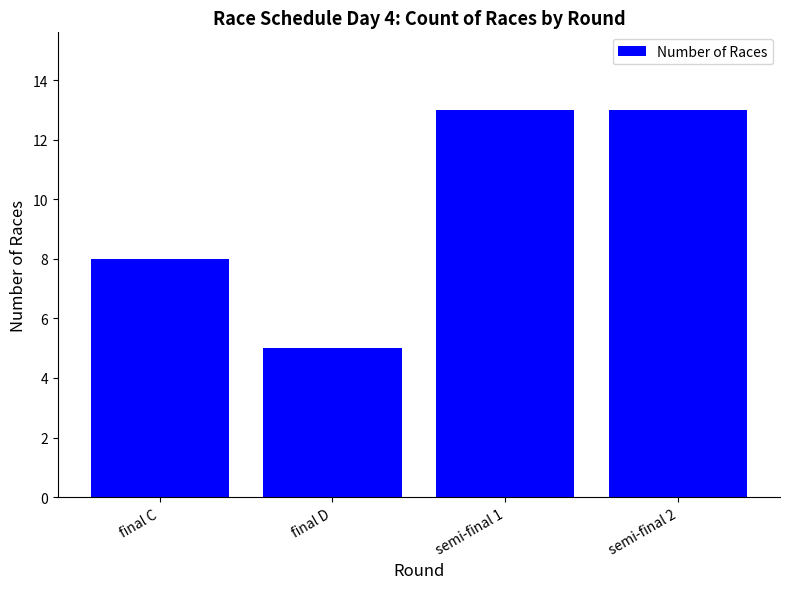

What position from the left is final D?

2